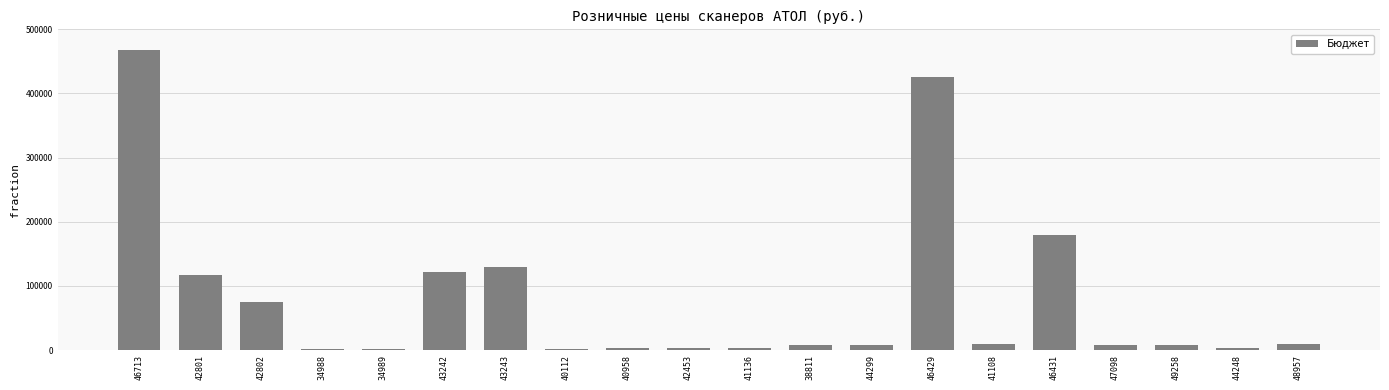

How many data points are less than 8500?

10